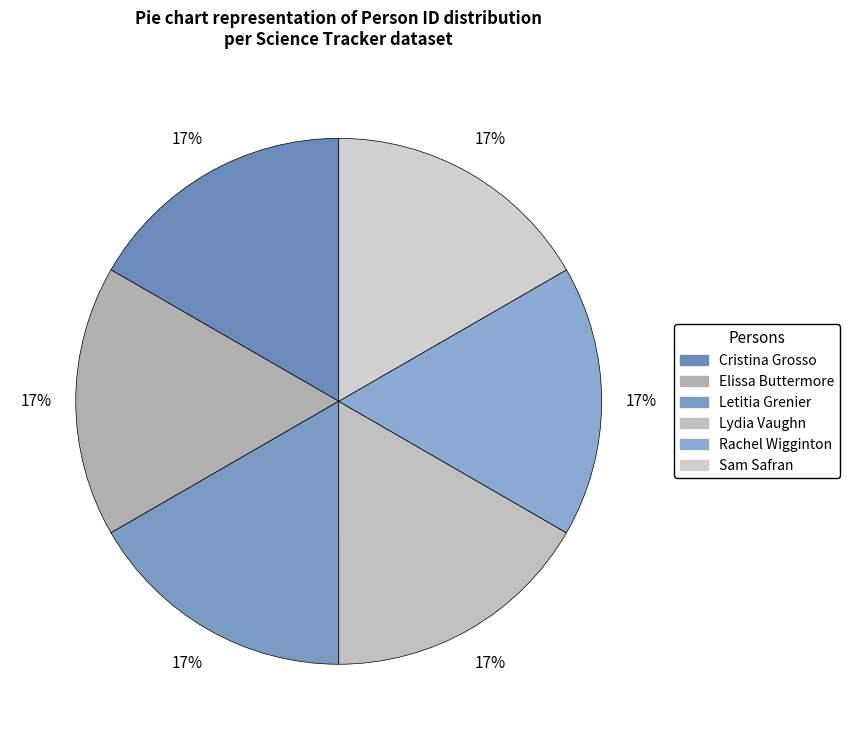

True or false: Sam Safran accounts for 5% of the total.

False